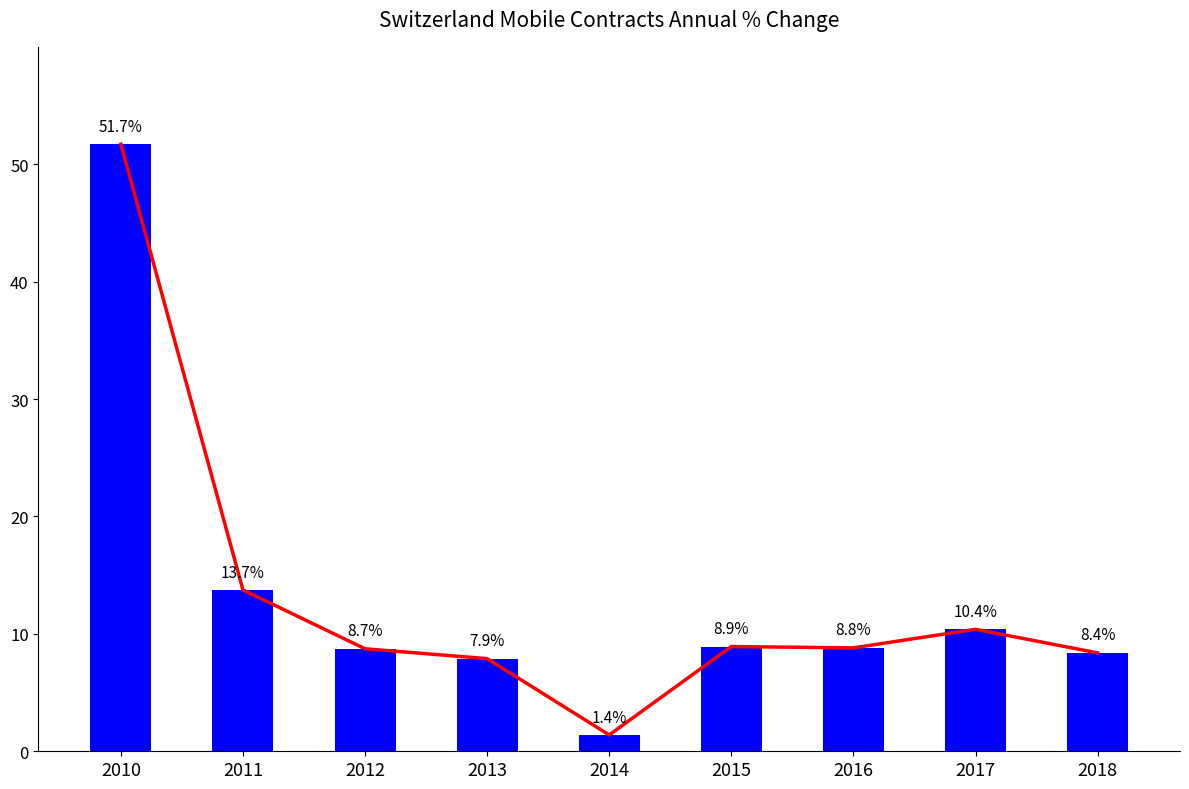

What is the change in value from 2013 to 2018?

+0.5